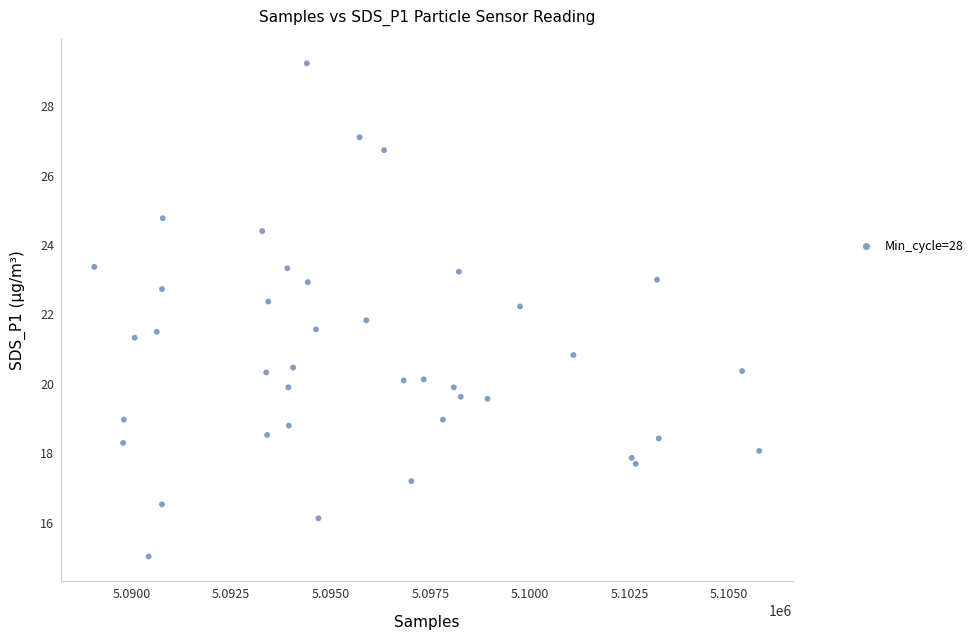

What is the range of X values (max minus min)?

16687.0